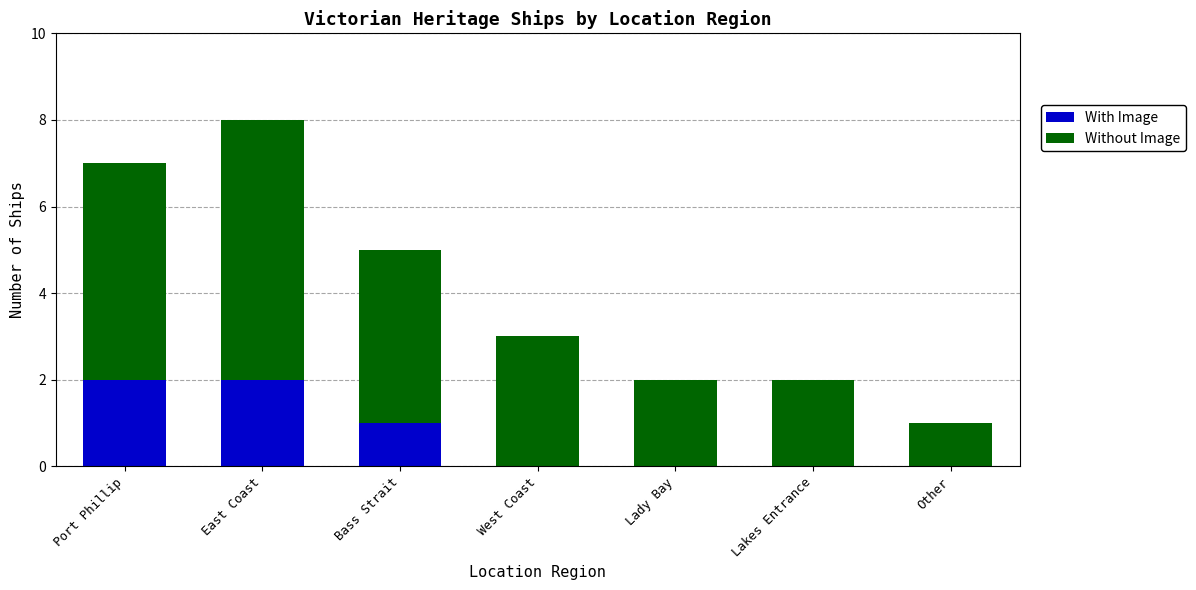

The value of With Image at Lady Bay is 0. True or false?

True